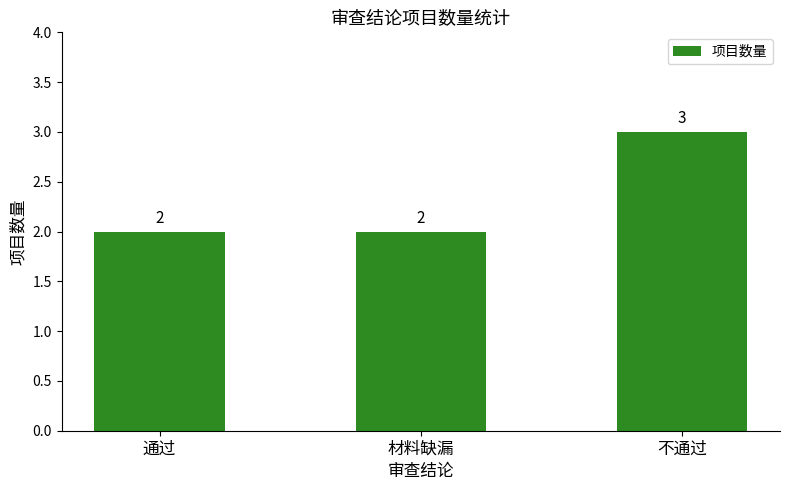

Between 不通过 and 通过, which is larger?

不通过